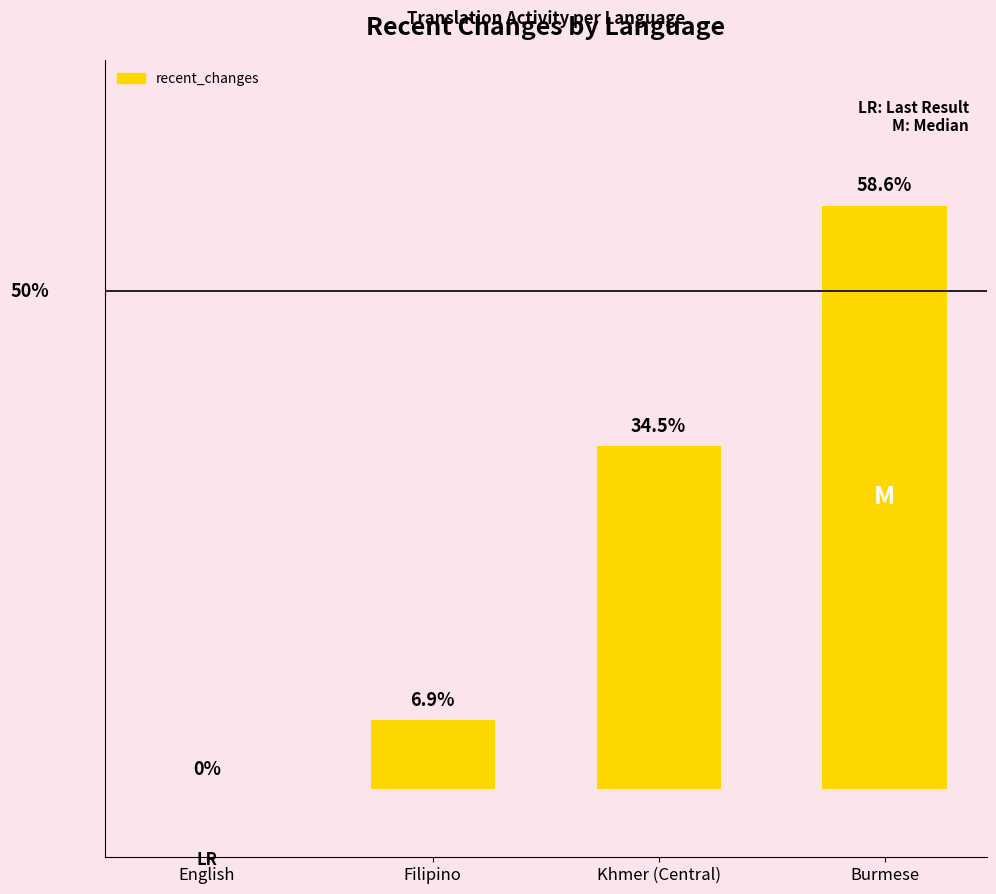

What is the change in value from English to Khmer (Central)?

+10